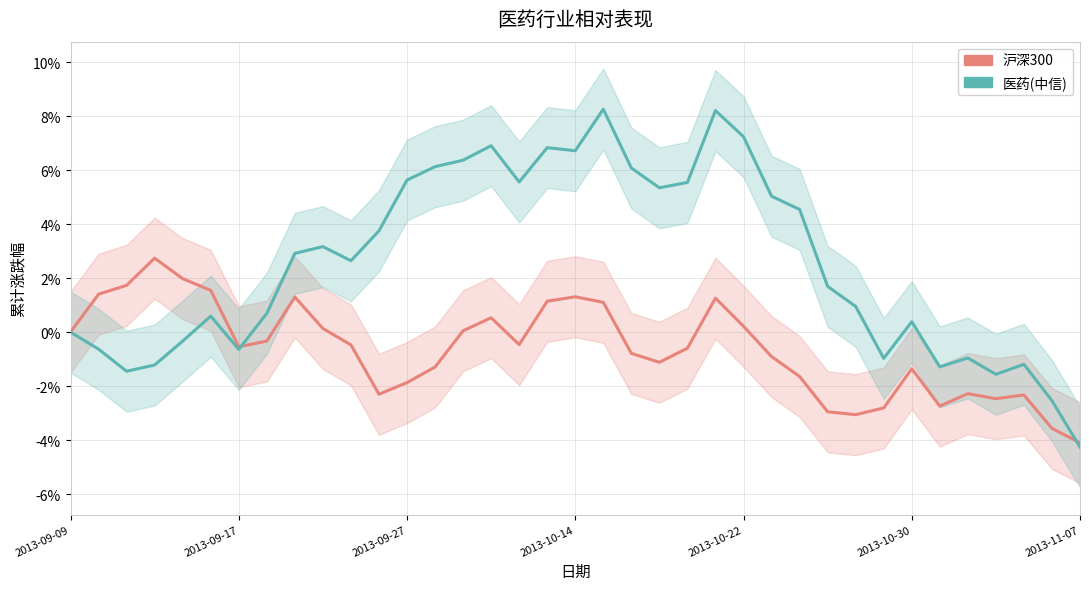

Reading left to right, what are all the values shown in this chart?

沪深300: 0.0	0.0	0.0	0.0	0.0	0.0	-0.0	-0.0	0.0	0.0	-0.0	-0.0	-0.0	-0.0	0.0	0.0	-0.0	0.0	0.0	0.0	-0.0	-0.0	-0.0	0.0	0.0	-0.0	-0.0	-0.0	-0.0	-0.0	-0.0	-0.0	-0.0	-0.0	-0.0	-0.0	-0.0
医药(中信): 0.0	-0.0	-0.0	-0.0	-0.0	0.0	-0.0	0.0	0.0	0.0	0.0	0.0	0.1	0.1	0.1	0.1	0.1	0.1	0.1	0.1	0.1	0.1	0.1	0.1	0.1	0.1	0.0	0.0	0.0	-0.0	0.0	-0.0	-0.0	-0.0	-0.0	-0.0	-0.0